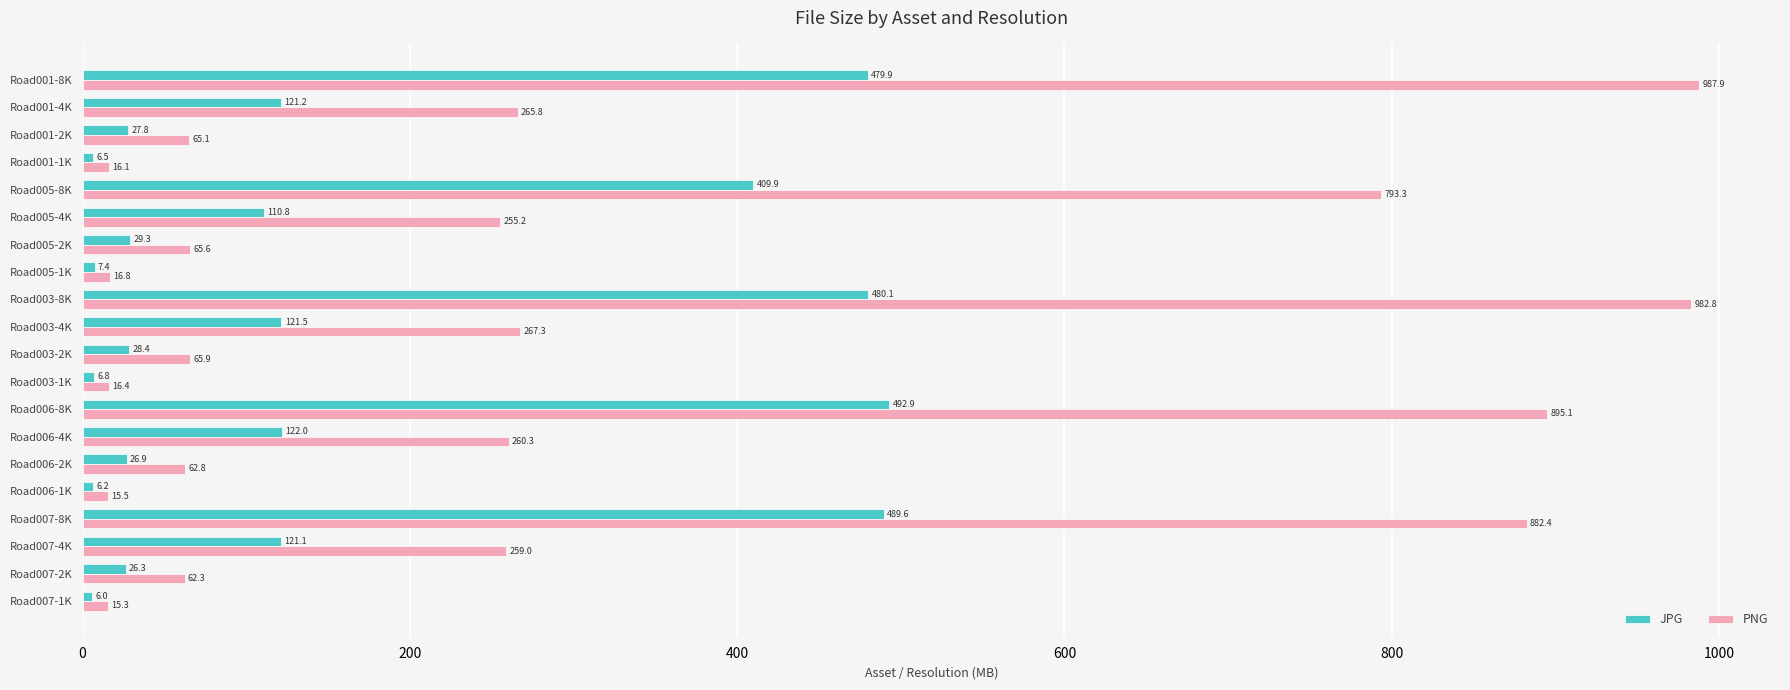

List the series in order of their overall mean, highest first.

PNG, JPG